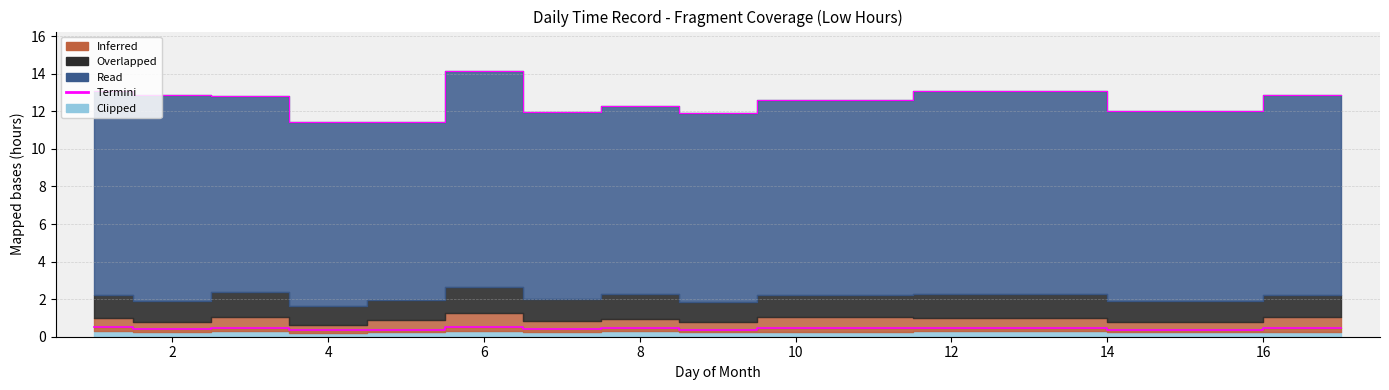

What is the smallest value displayed?

0.3